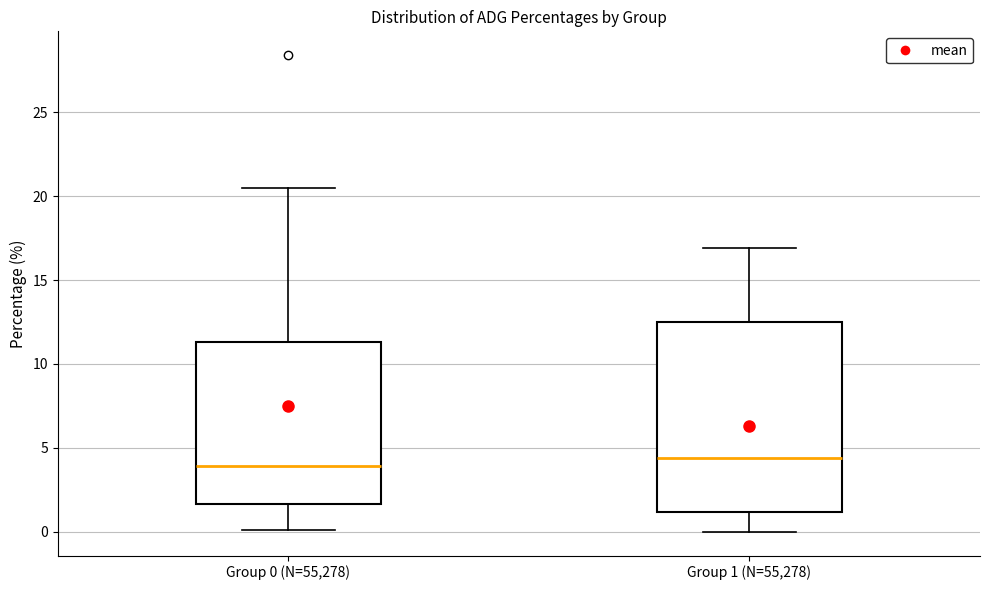

Which box is the tallest, from its lower edge to its upper edge?

Group 1 (N=55,278)